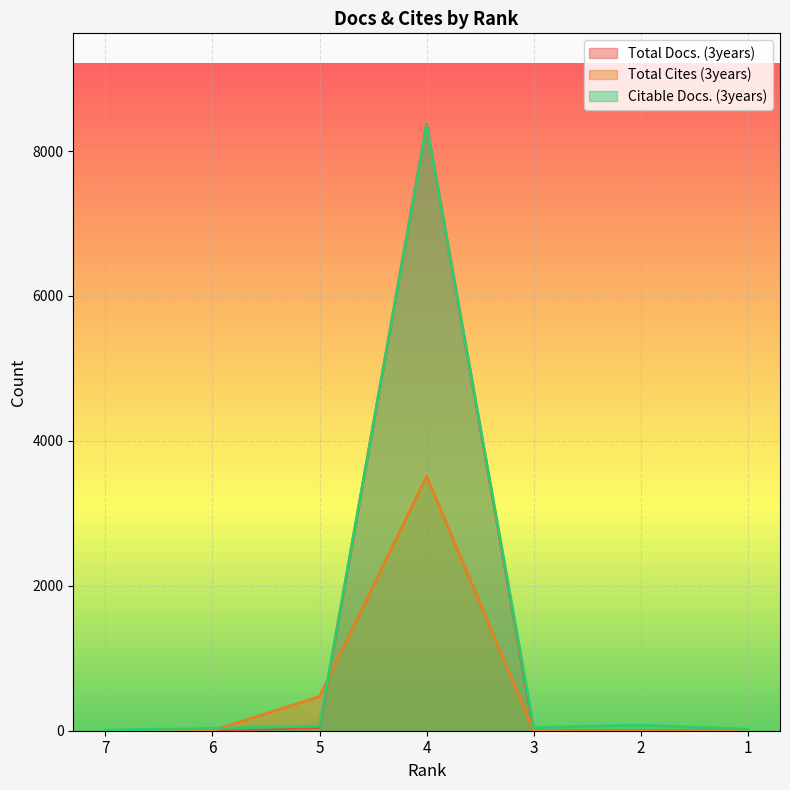

In Citable Docs. (3years), how many points are higher than both neighbors (excluding endpoints)?

2